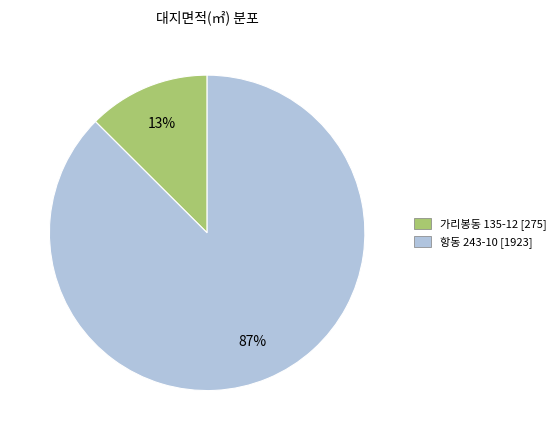

Is there a majority slice in this chart?

Yes